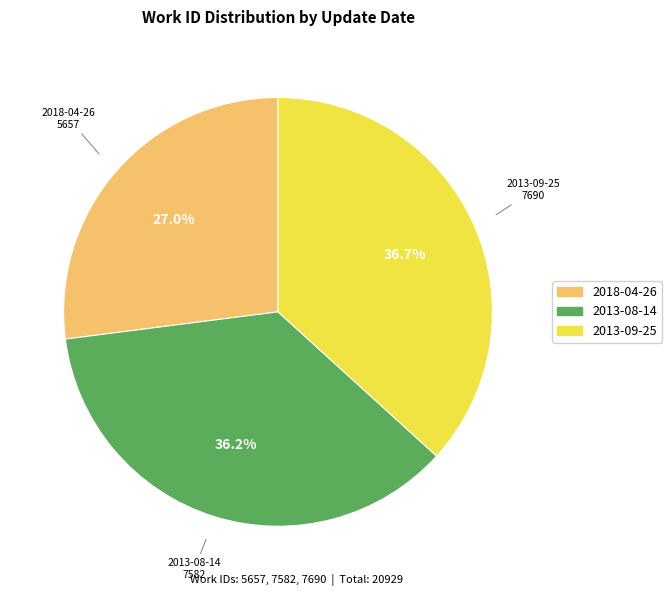

What percentage is the 2018-04-26 slice, to the nearest percent?

27%